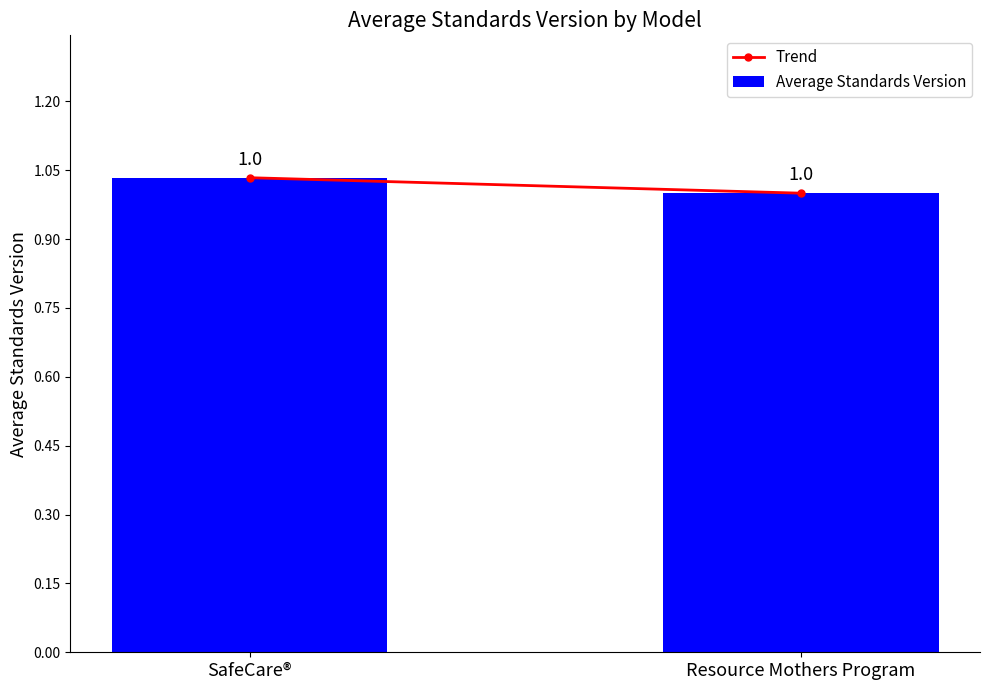

What is the ratio of the value at Resource Mothers Program to the value at SafeCare®?

1.0